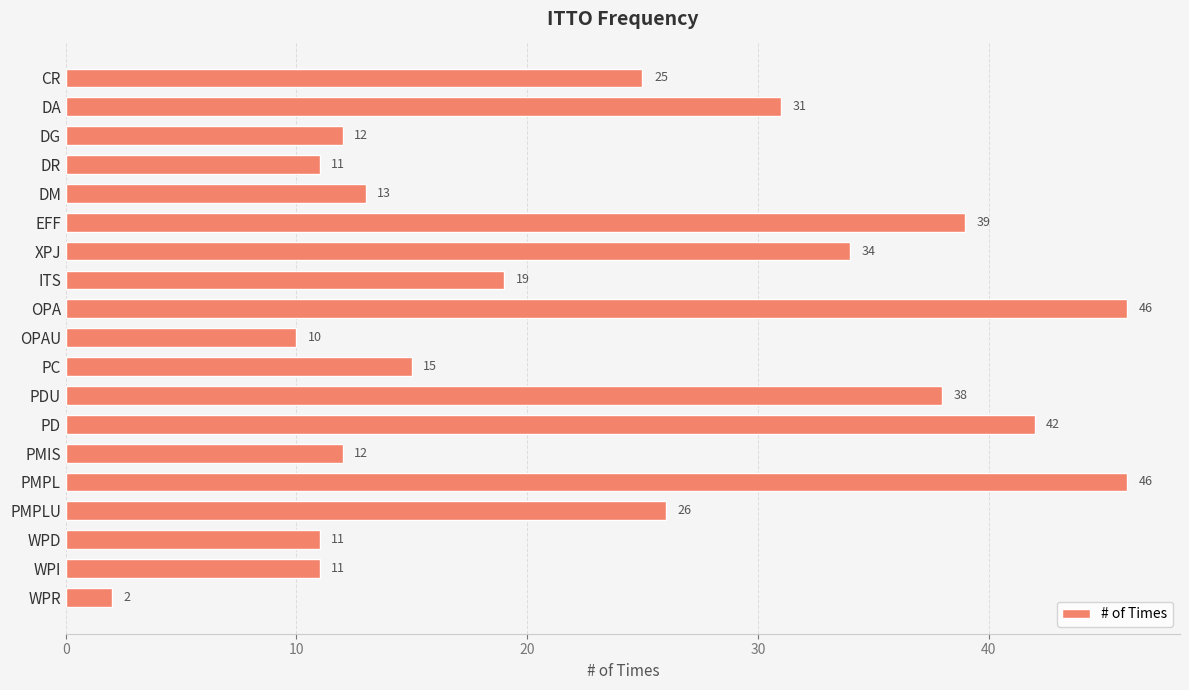

Which category has the lowest value across all series?

WPR